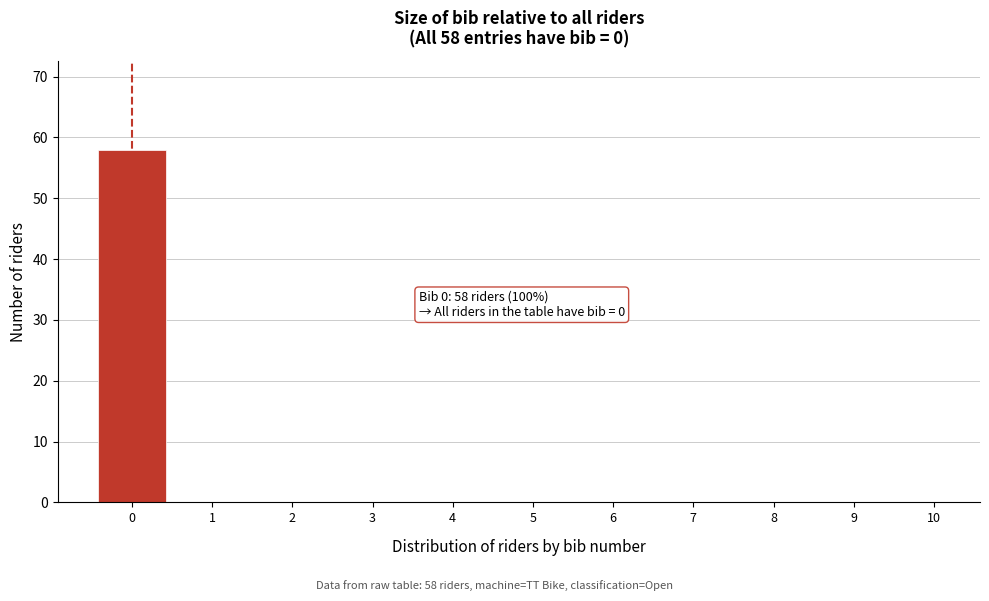

Reading left to right, transcribe all the data shown in this chart.

0=58	1=0	2=0	3=0	4=0	5=0	6=0	7=0	8=0	9=0	10=0